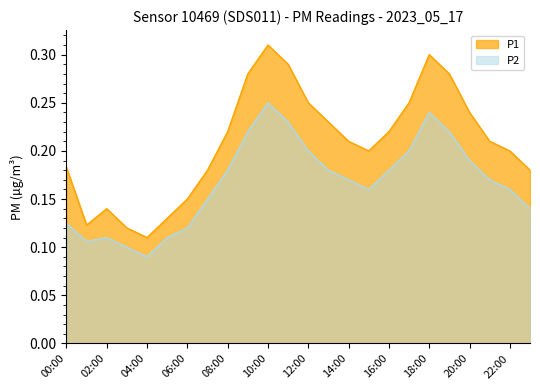

How many interior local peaks does the P2 series have?

3